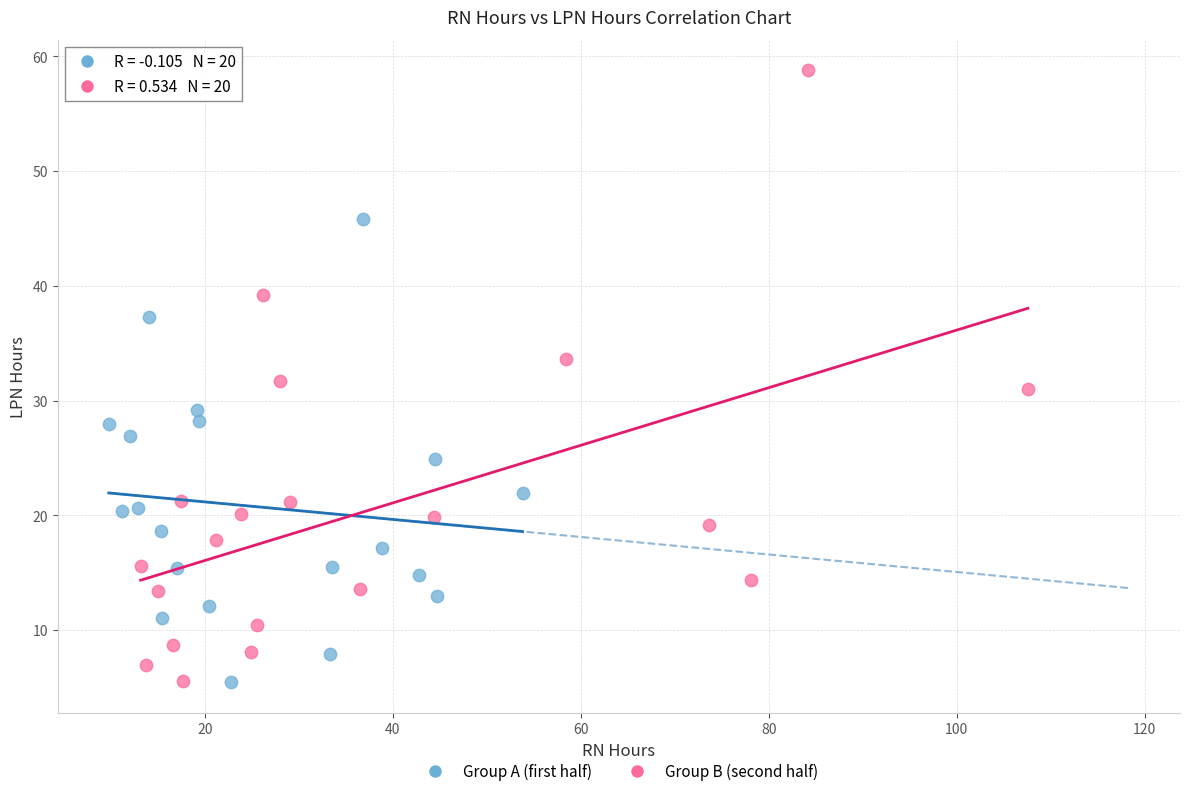

Which series contains the highest Y value?

Group B (second half)